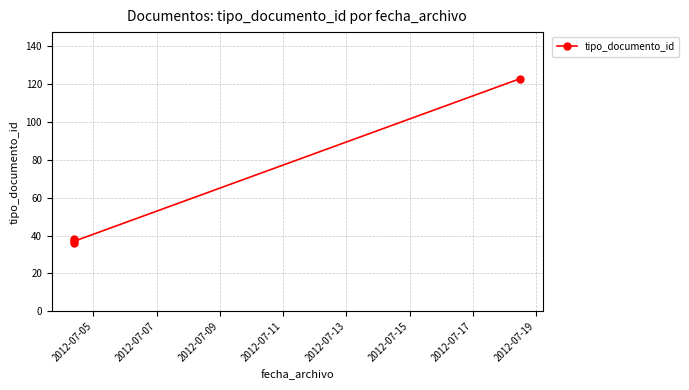

True or false: there are more than 0 points higher than both neighbors.

False